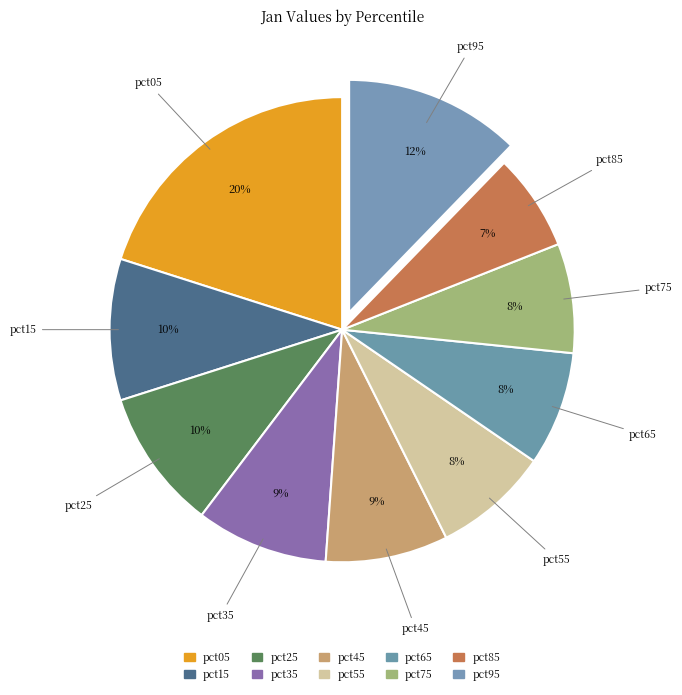

To the nearest percent, what percentage of the pie is pct05?

20%